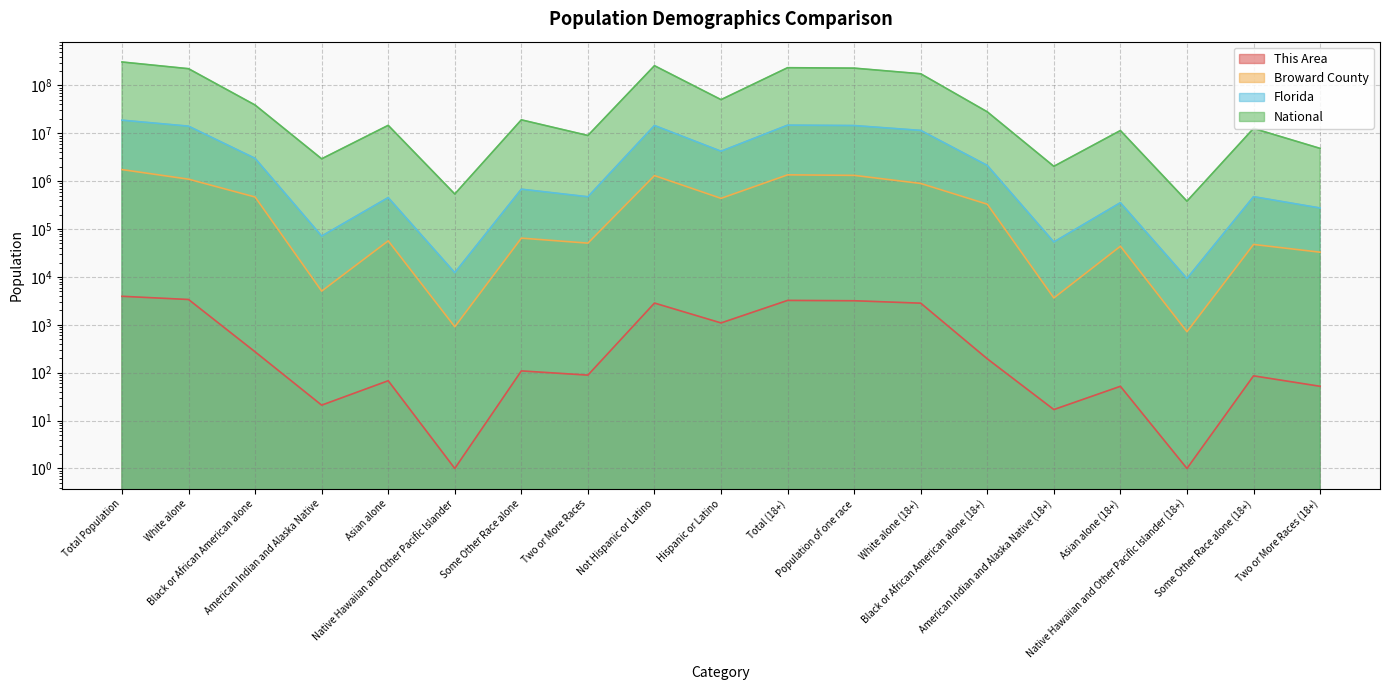

In This Area, how many points are higher than both neighbors (excluding endpoints)?

6